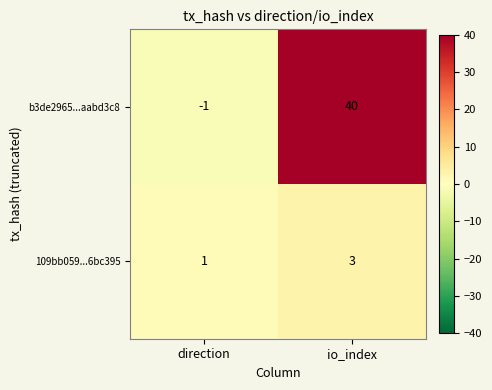

At how many categories does at least one series exceed 30?

1